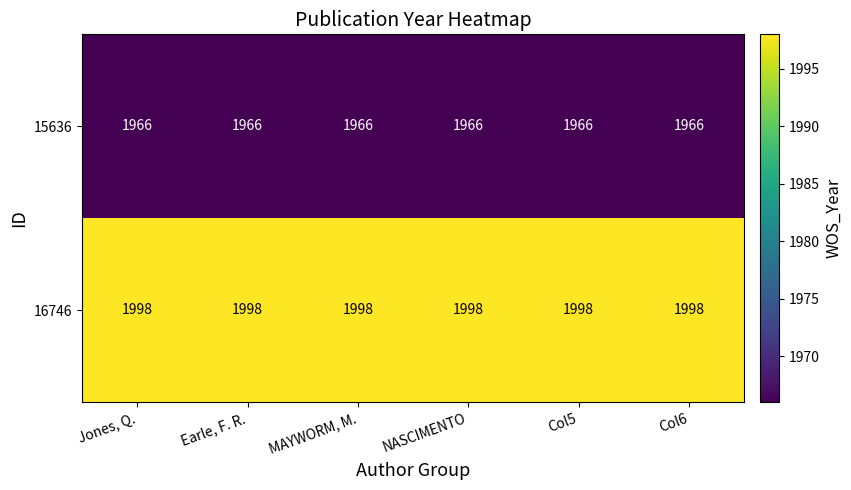

Which series has the largest total across all categories?

16746